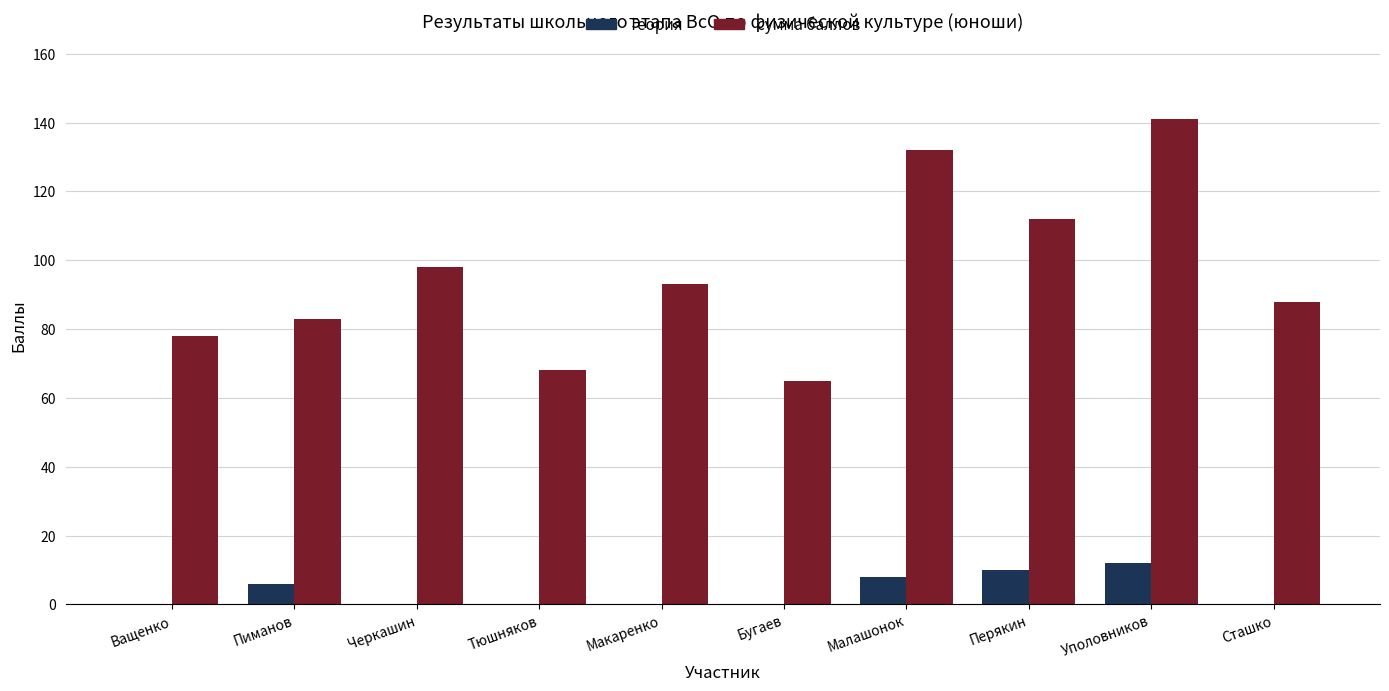

Which category has the highest value in the сумма баллов series?

Уполовников